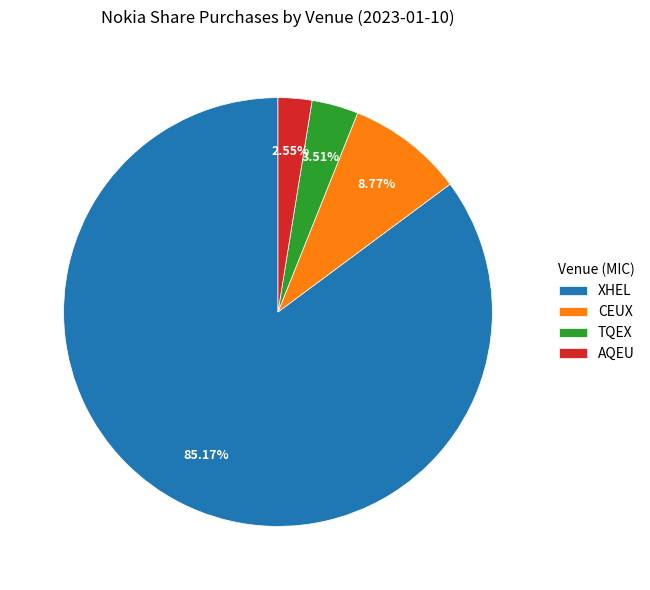

To the nearest percent, what percentage of the pie is AQEU?

3%